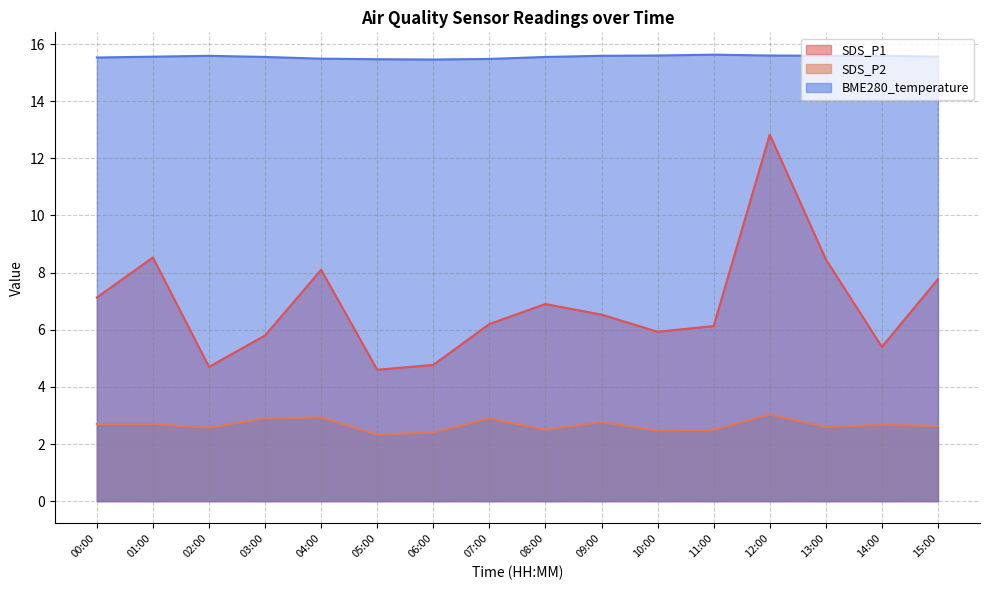

What is the label of the 13th point from the right?

03:00